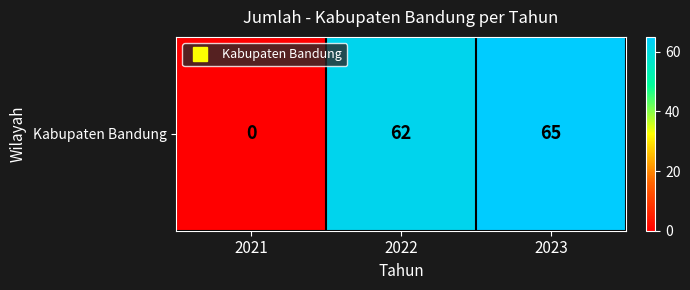

Where is the data nearest to the value 32?

2022